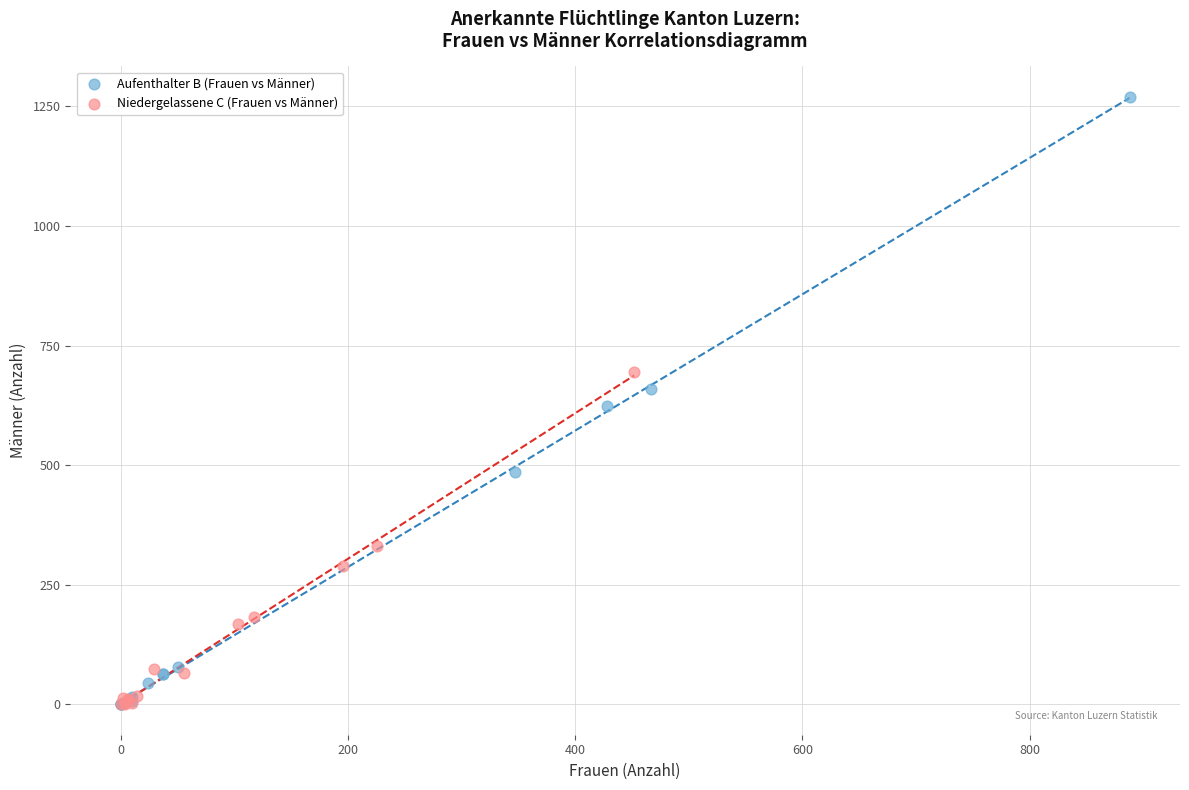

Which series contains the highest Y value?

Aufenthalter B (Frauen vs Männer)